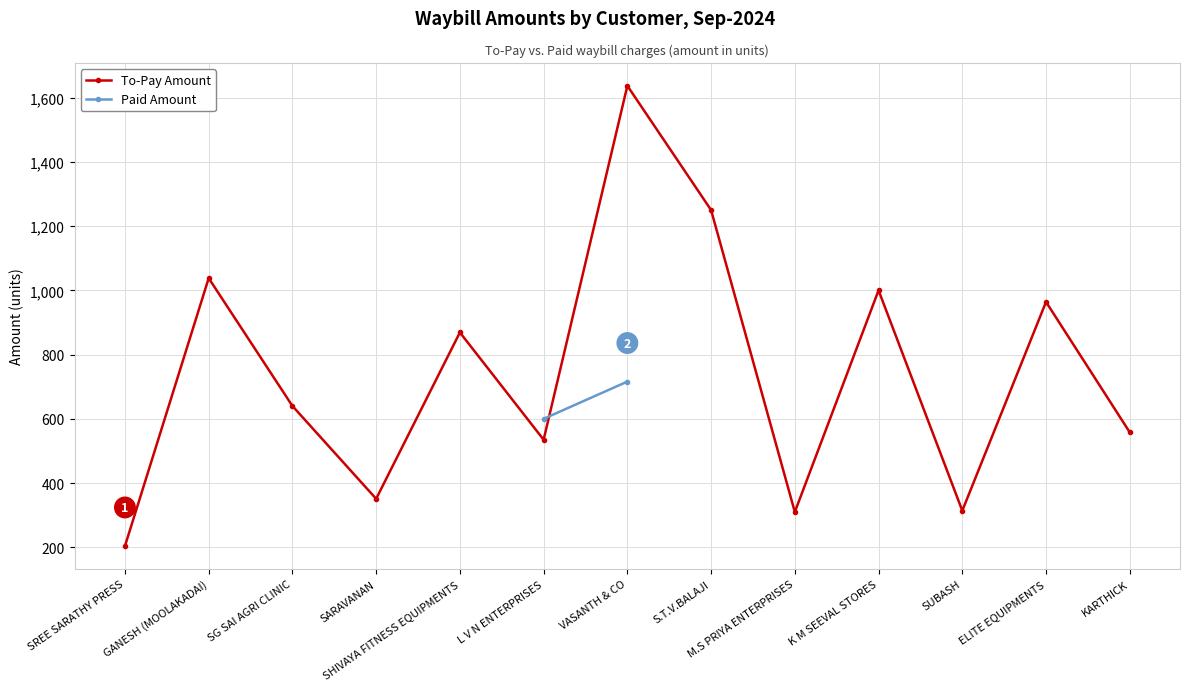

The value at SHIVAYA FITNESS EQUIPMENTS is 526. True or false?

False